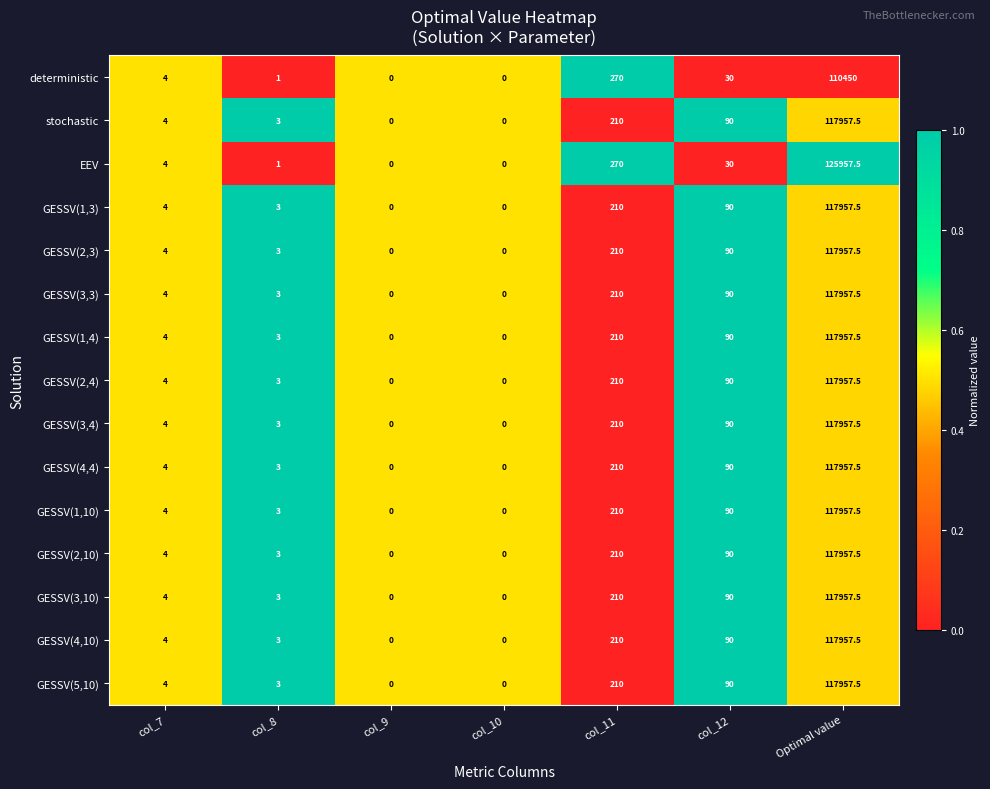

What is the total value across all series at col_8?

41.0